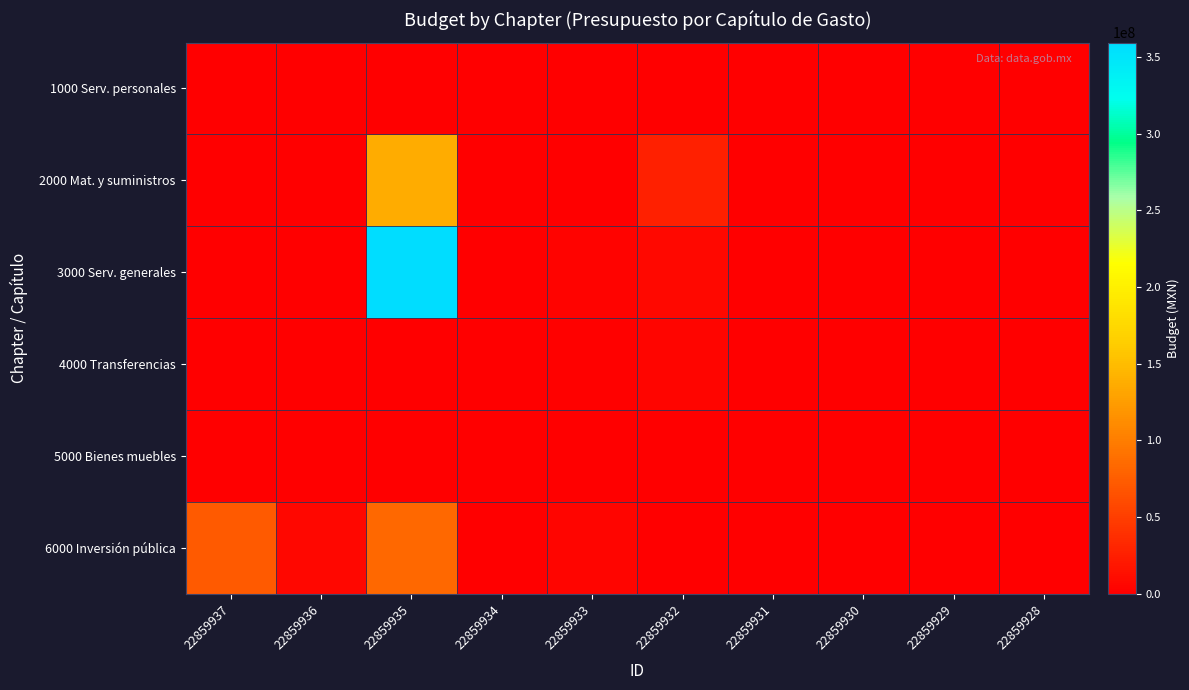

Between 22859930 and 22859935, which is larger?

22859930